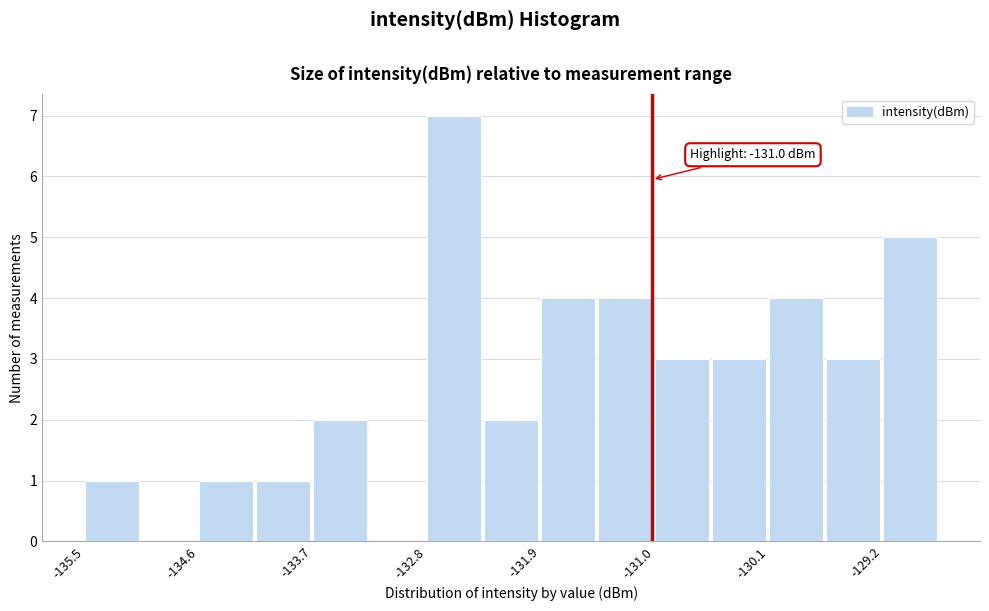

Which range on the x-axis has the tallest bar?

-132.8 to -132.3